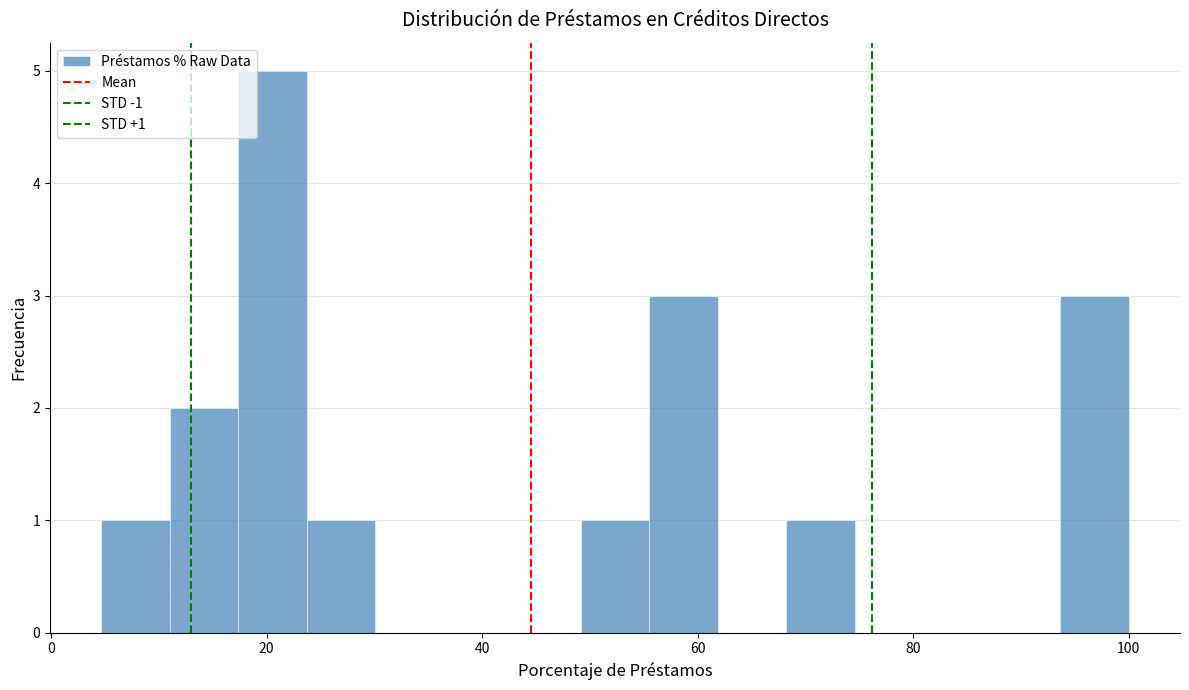

Around what value on the x-axis is the tallest bar? Give the approximate position of its centre, as read against the axis.

20